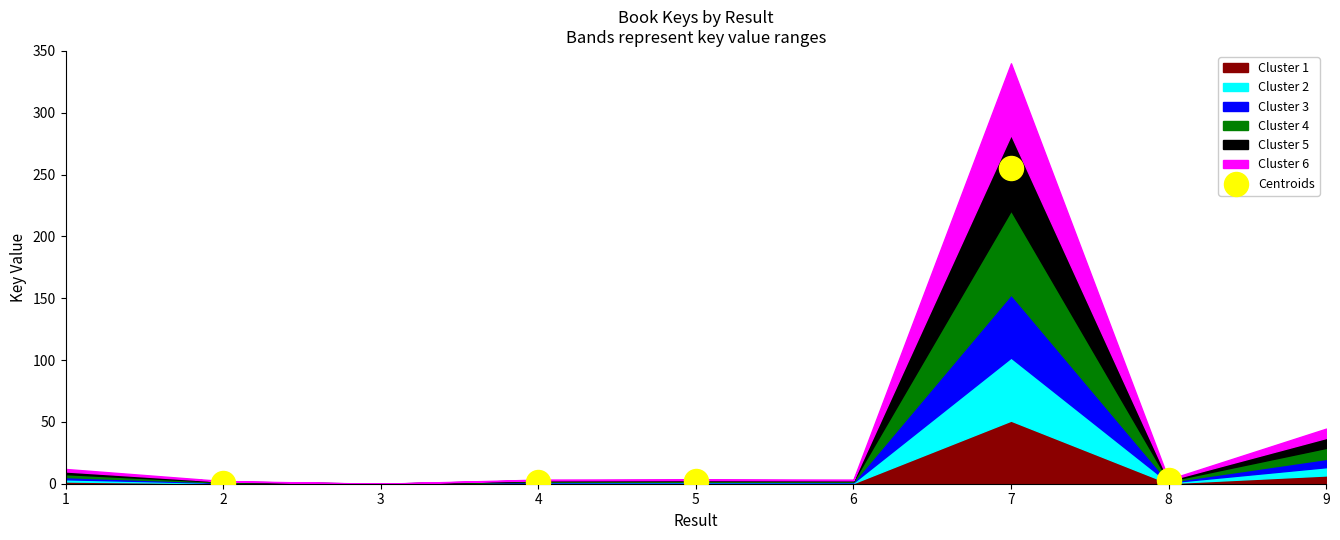

What is the average X value?

4.2